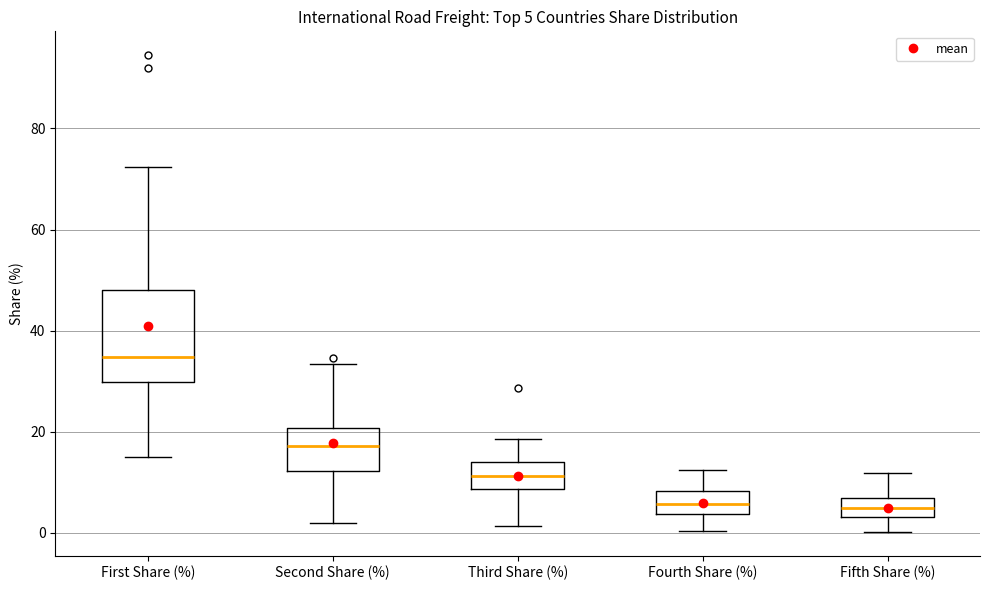

Which box is the tallest, from its lower edge to its upper edge?

First Share (%)